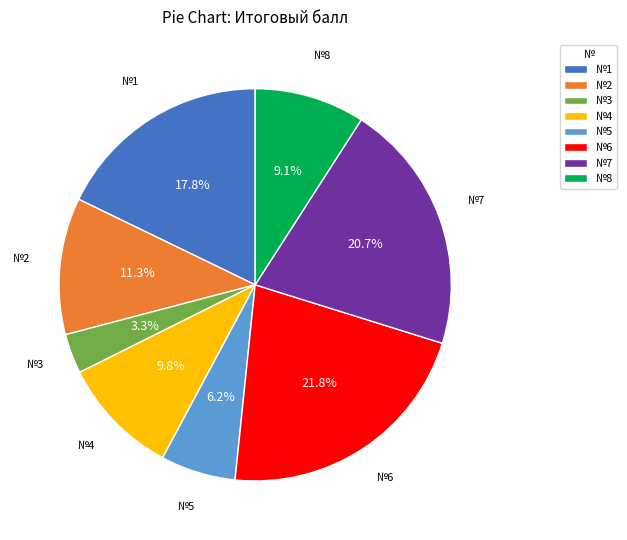

Is there any slice that represents more than half of the pie?

No